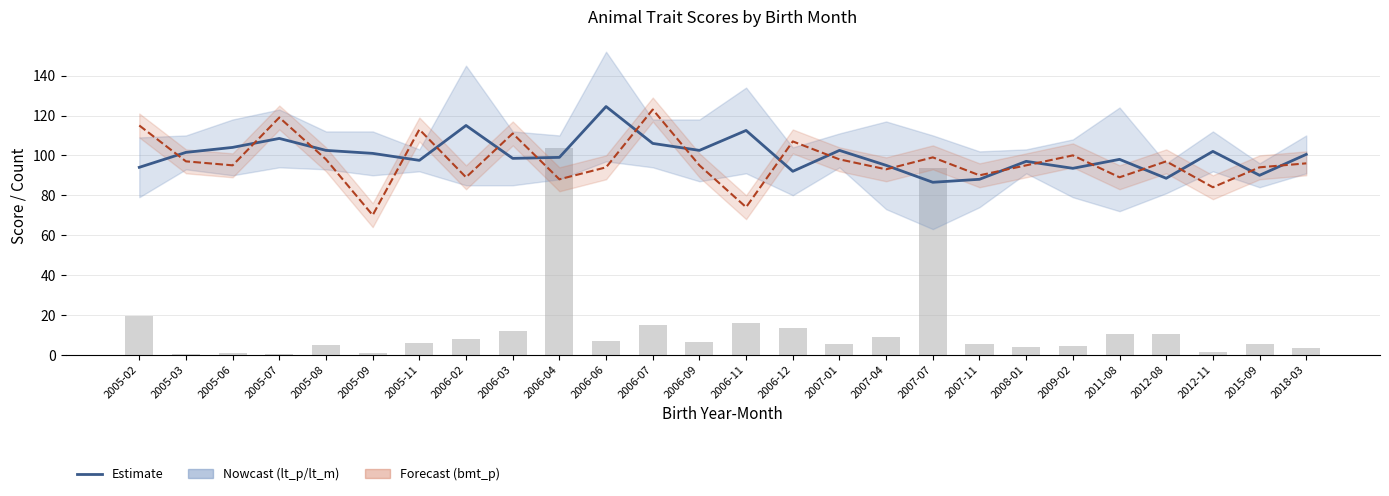

What is the value of the bmt_p (Forecast) bar at the 6th from the left?

70.0